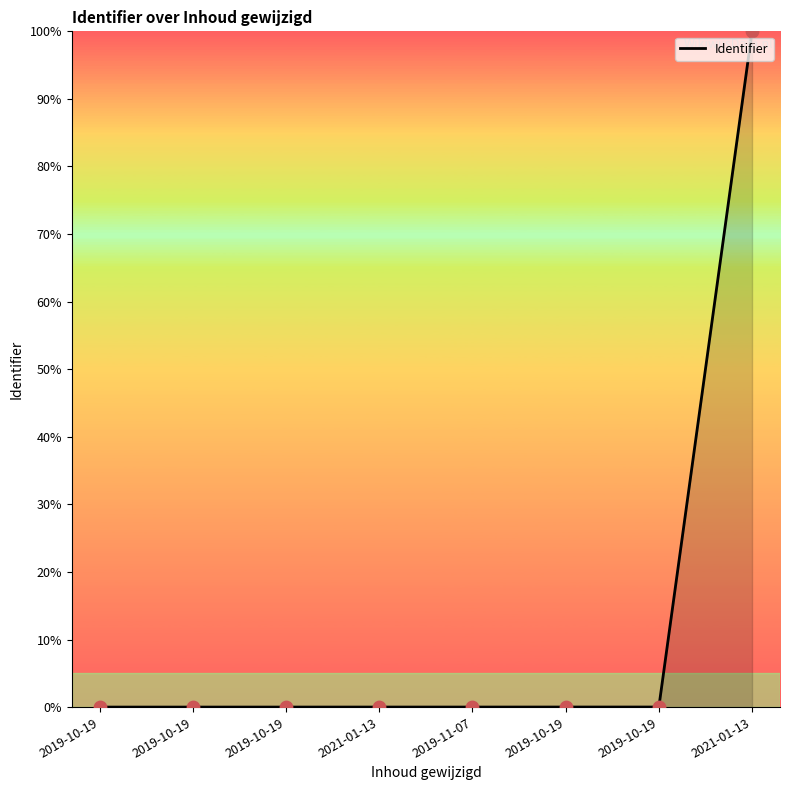

Between 2019-10-19 and 2019-10-19, which is larger?

2019-10-19